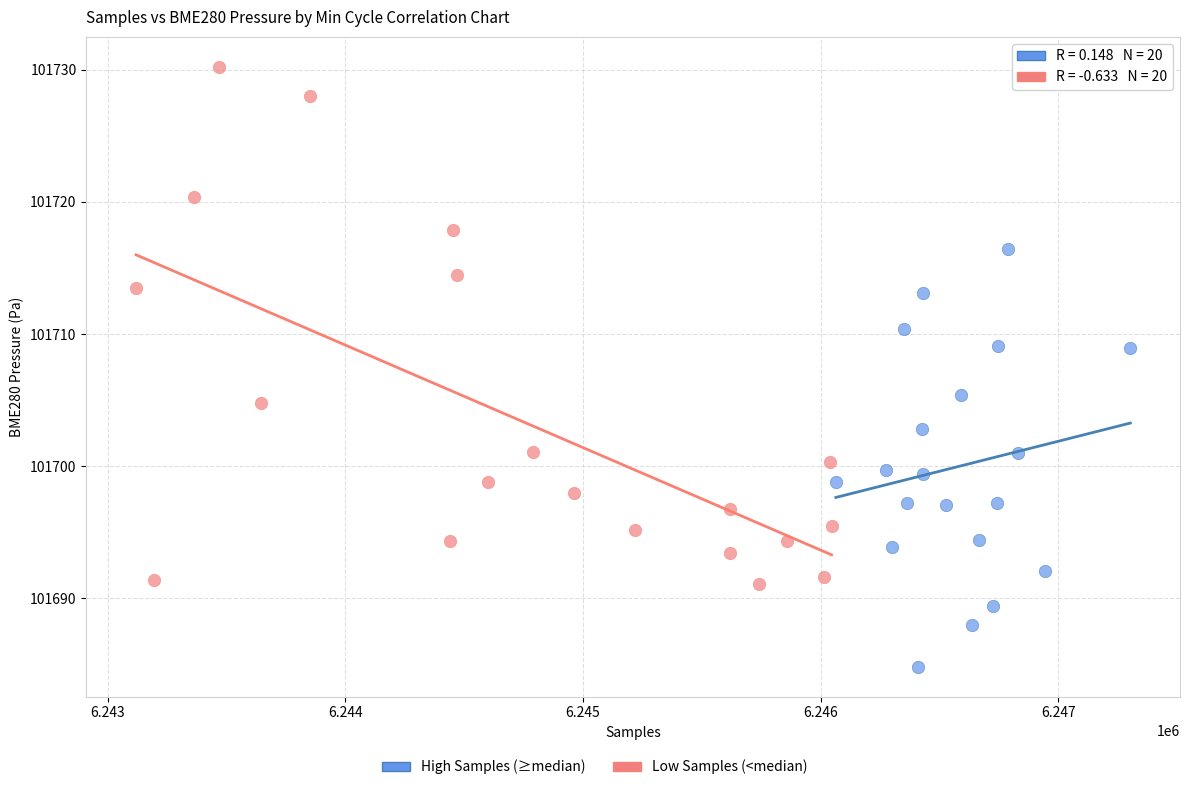

Which series contains the highest Y value?

Low Samples (<median)